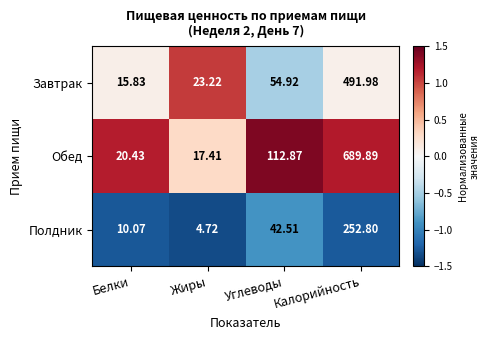

At which label does Обед first exceed 112?

Углеводы